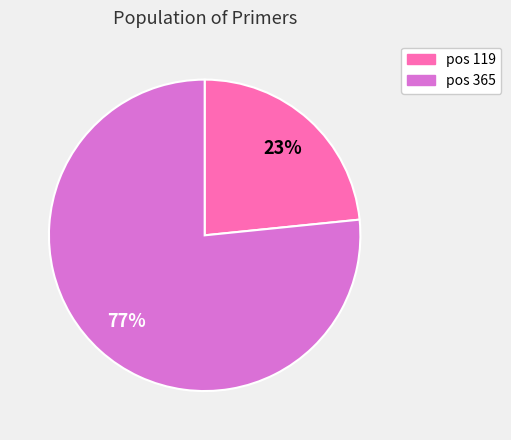

Which category has the biggest portion of the pie?

pos 365